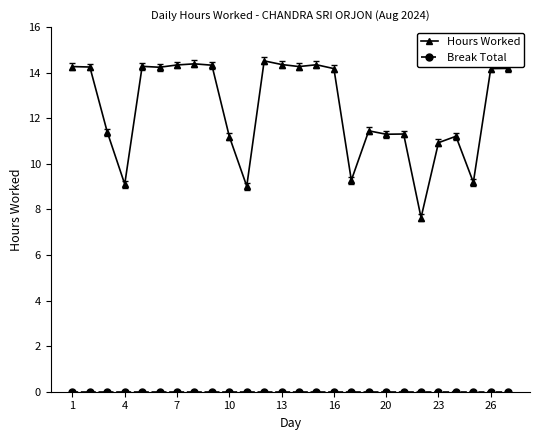

Which series has the widest spread of values?

Hours Worked